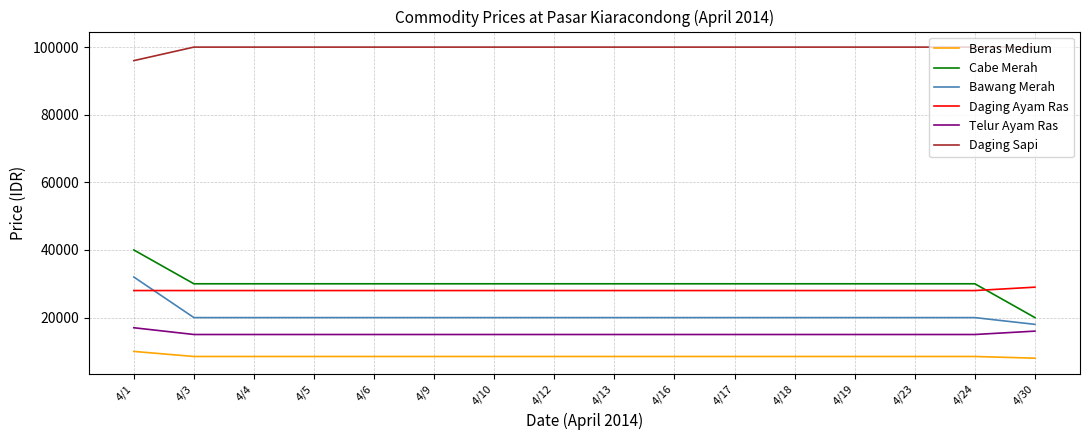

True or false: Daging Ayam Ras and Telur Ayam Ras intersect in this chart.

False